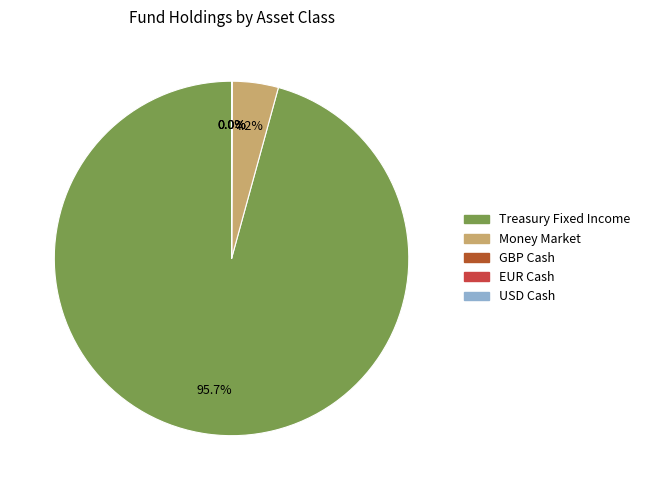

Which slice is the largest?

Treasury Fixed Income